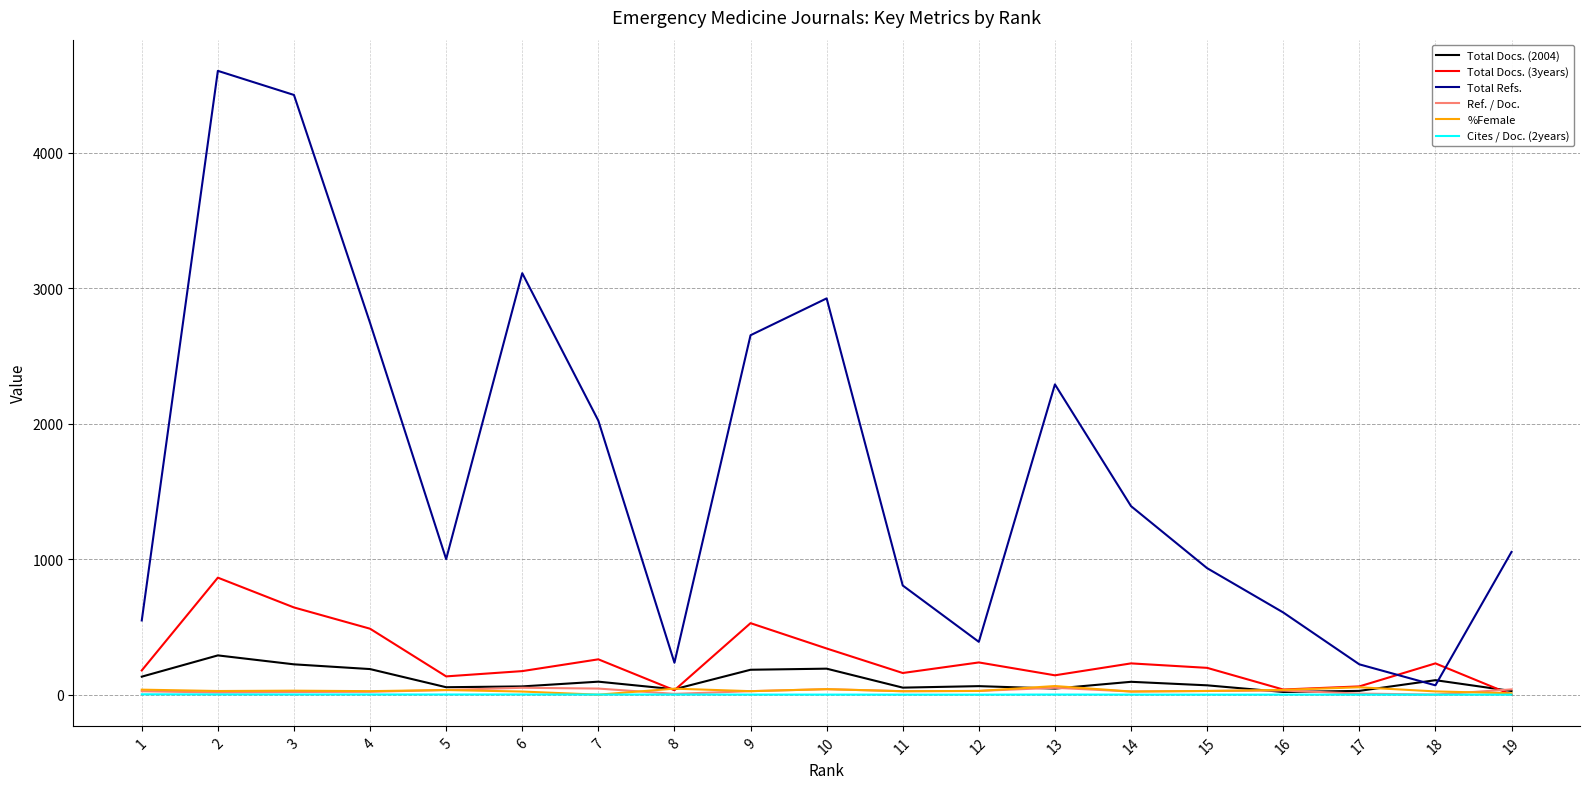

How many series are shown in this chart?

6